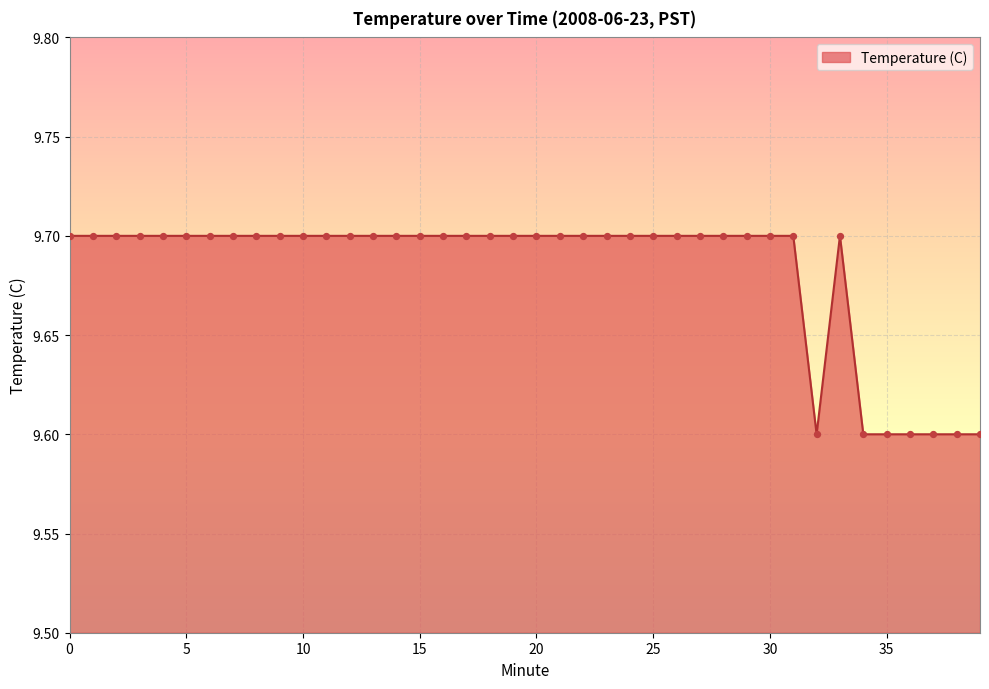

What is the smallest value displayed?

9.6